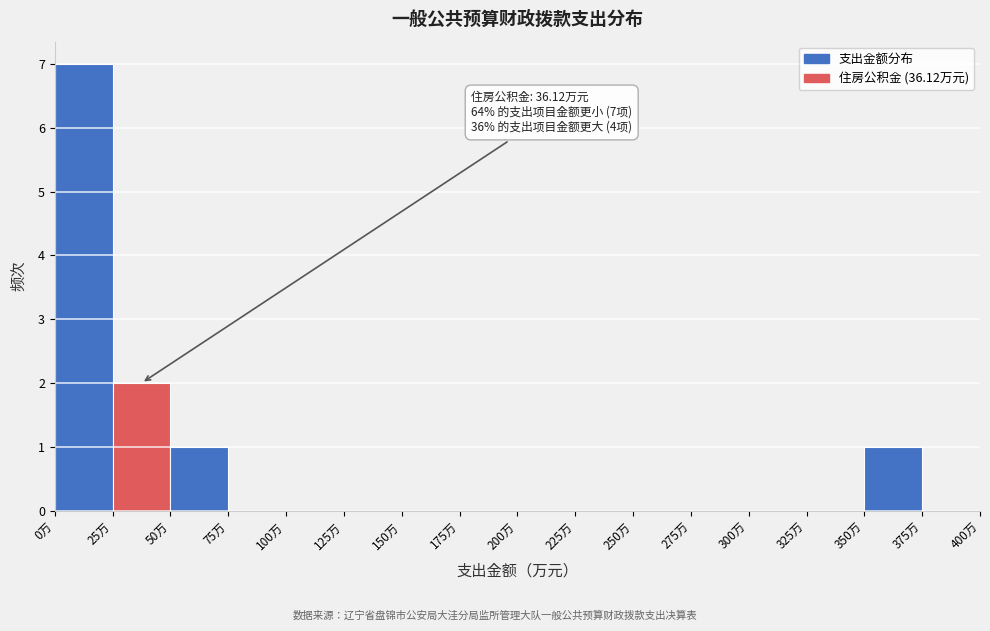

Which range on the x-axis has the tallest bar?

0 to 25